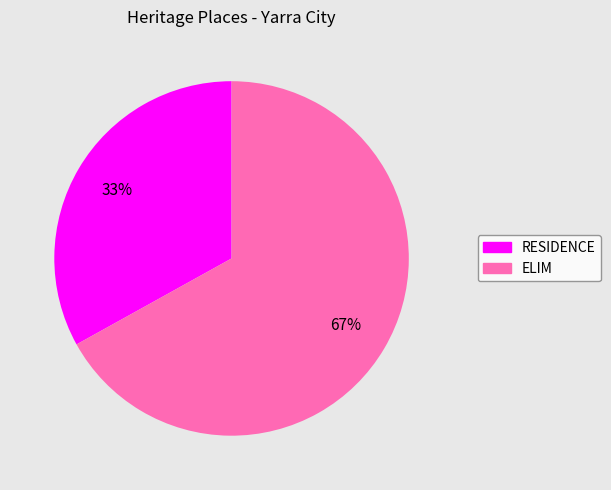

Which slice represents more than half of the pie?

ELIM